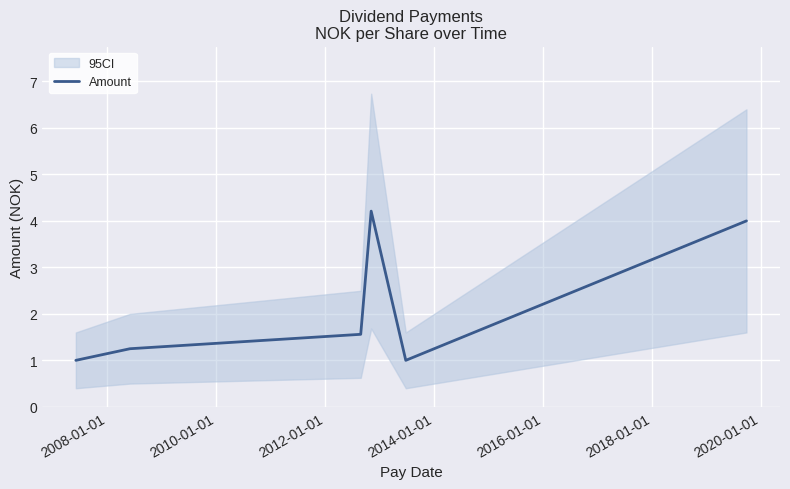

How many lines are shown in the chart?

1